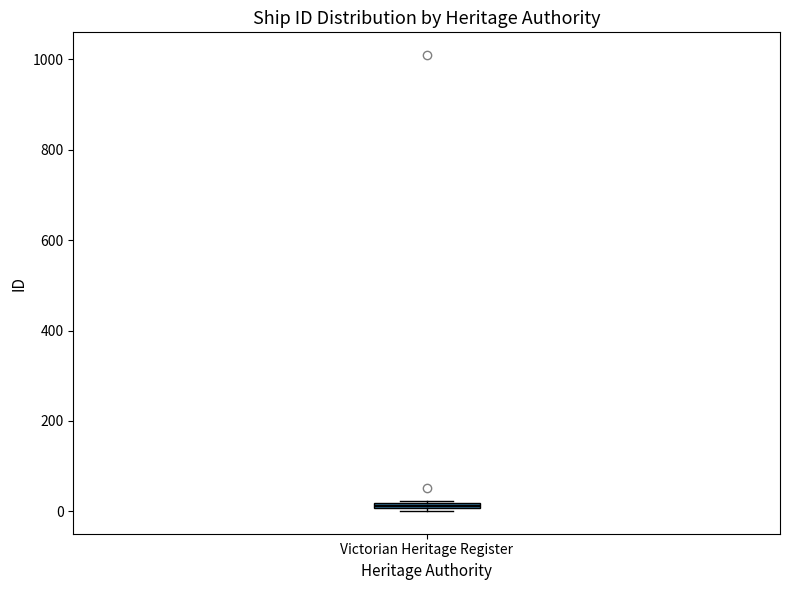

Where is the upper edge of the box for Victorian Heritage Register on the y-axis? The values are not printed on the chart, so give them approximately, as read against the axis.

20